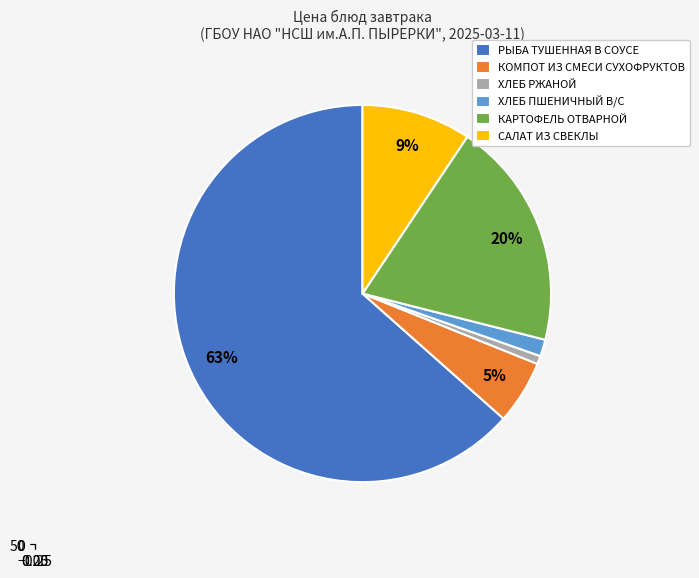

Which slice is the smallest?

ХЛЕБ РЖАНОЙ